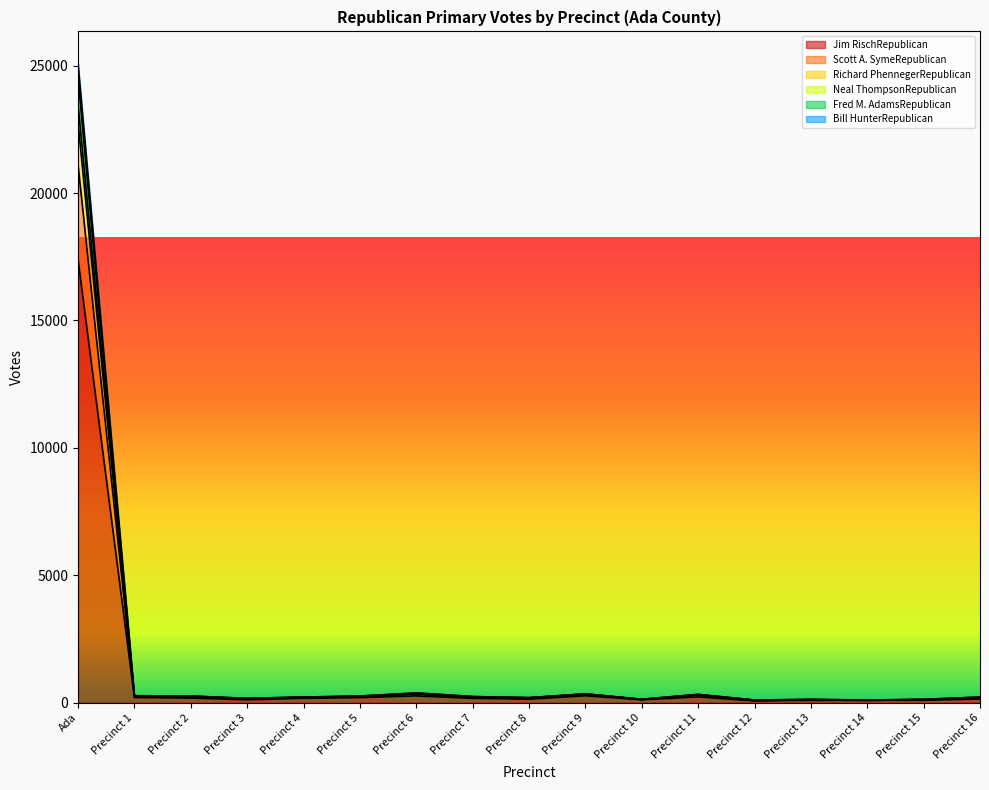

How many lines are shown in the chart?

6